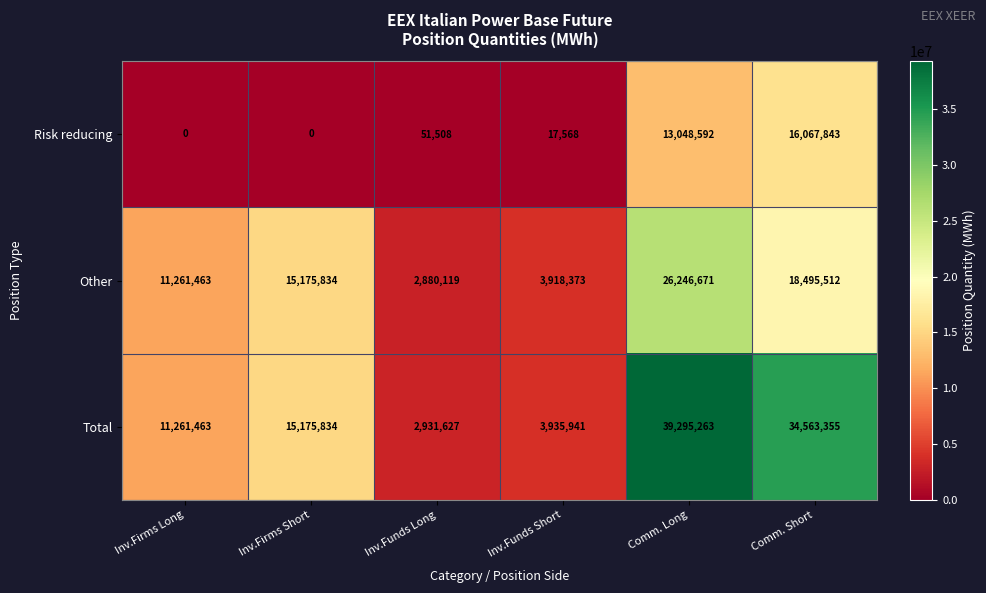

Where is Risk reducing nearest to the value 8033921?

Comm. Long